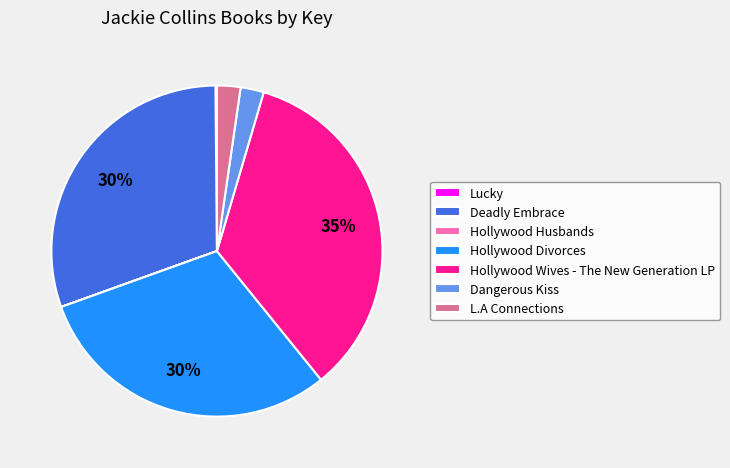

Which has a higher value, Hollywood Wives - The New Generation LP or Dangerous Kiss?

Hollywood Wives - The New Generation LP